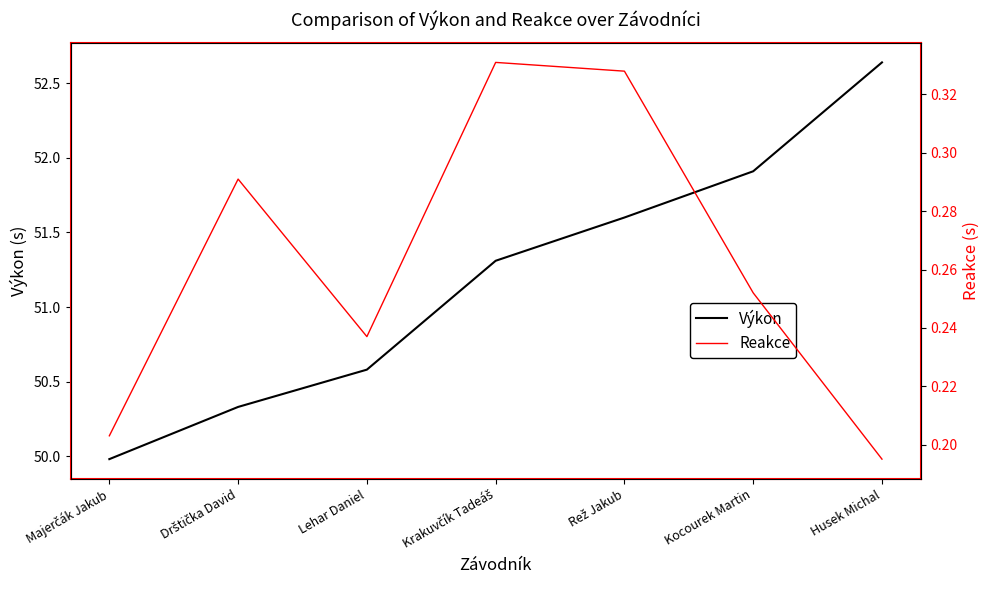

How many lines are shown in the chart?

2